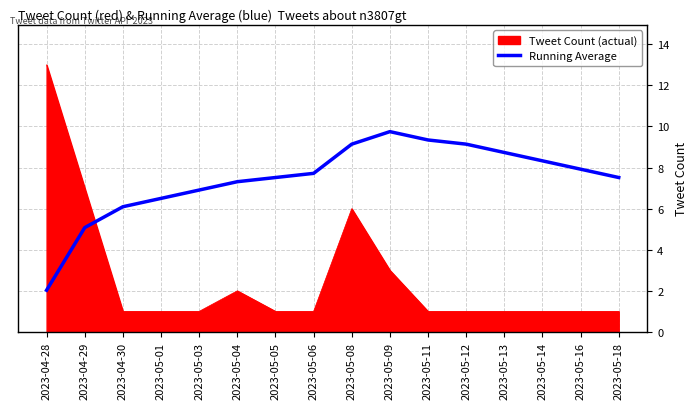

What is the maximum value shown in the chart?

13.0